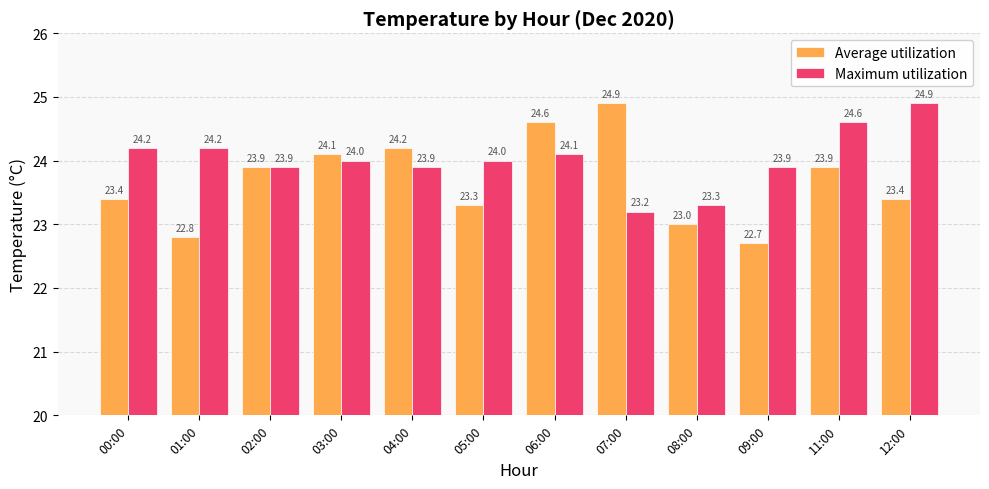

Does the chart contain any negative values?

No